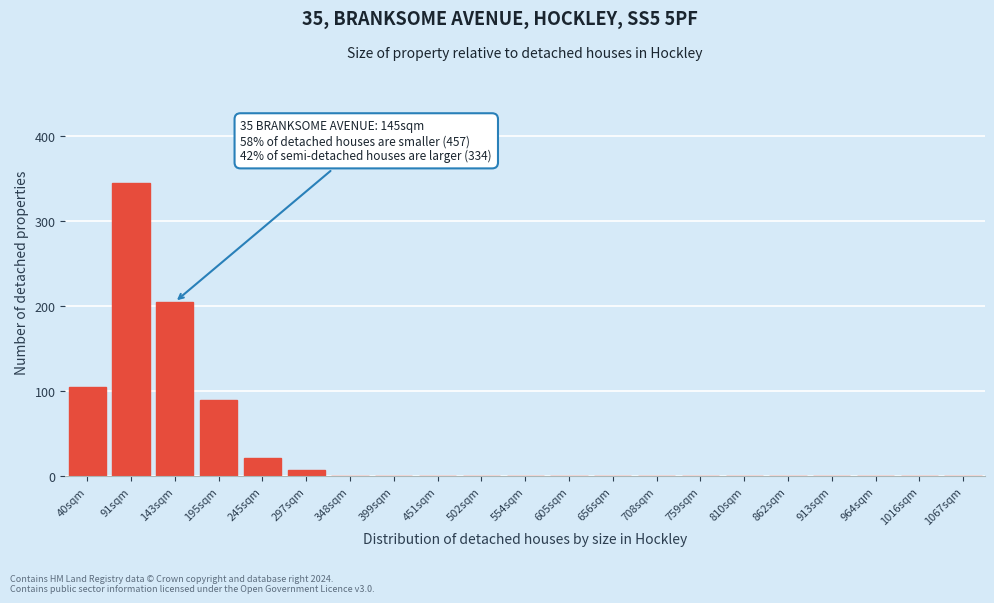

Reading left to right, transcribe all the data shown in this chart.

40sqm=105	91sqm=345	143sqm=205	195sqm=90	245sqm=22	297sqm=8	348sqm=0	399sqm=0	451sqm=0	502sqm=0	554sqm=0	605sqm=0	656sqm=0	708sqm=0	759sqm=0	810sqm=0	862sqm=0	913sqm=0	964sqm=0	1016sqm=0	1067sqm=0